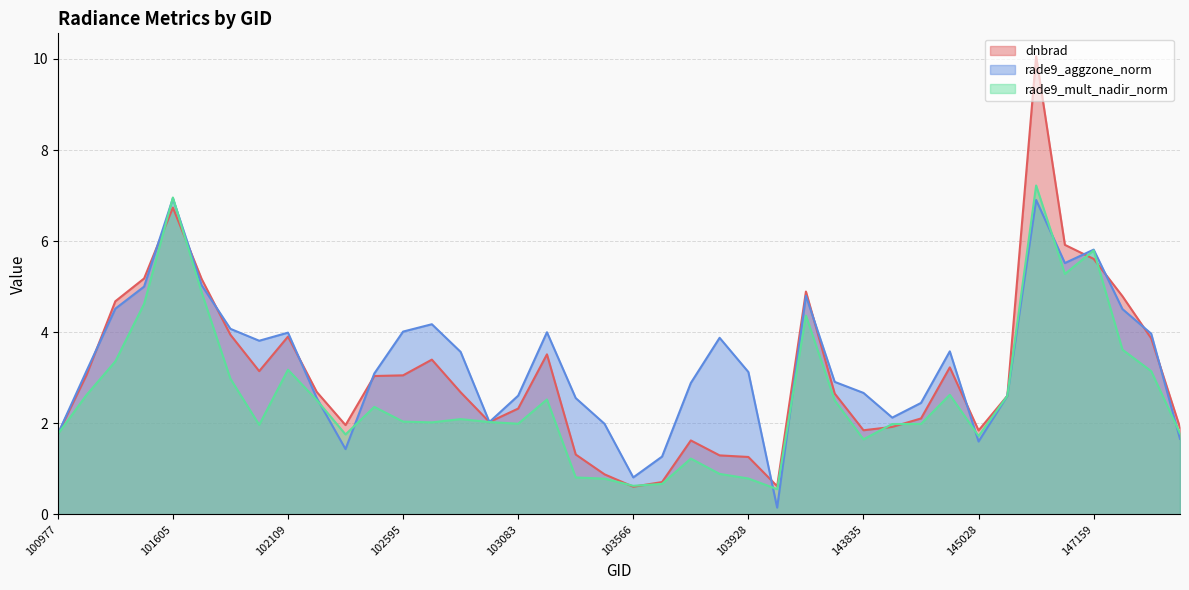

At which category does rade9_mult_nadir_norm reach its first local valley?

101986